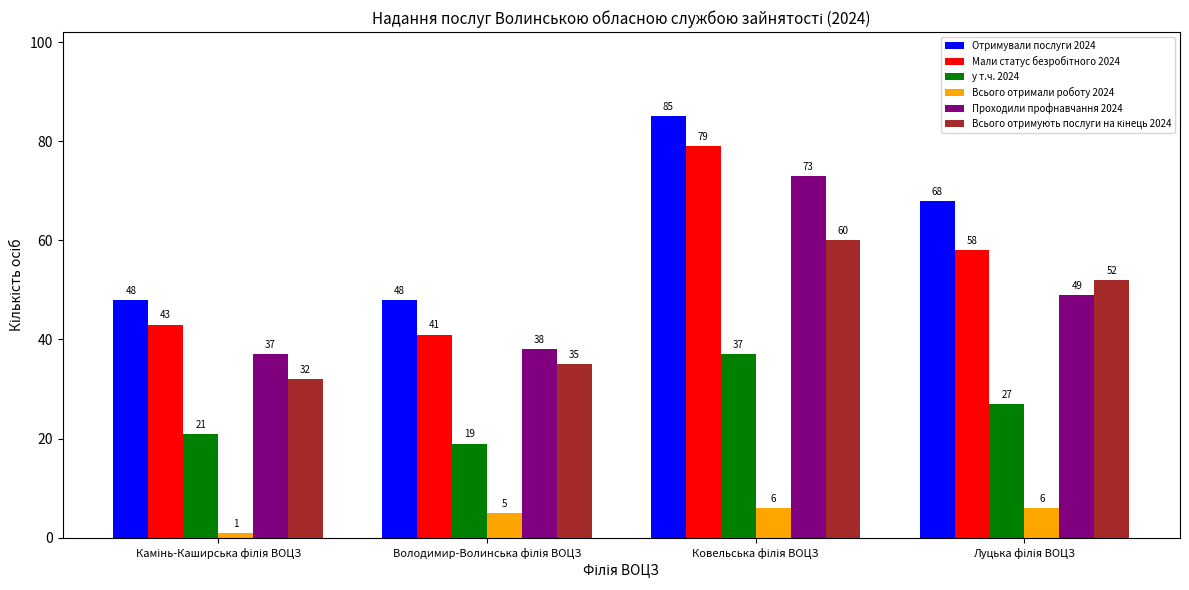

Which series has the largest total across all categories?

Отримували послуги 2024